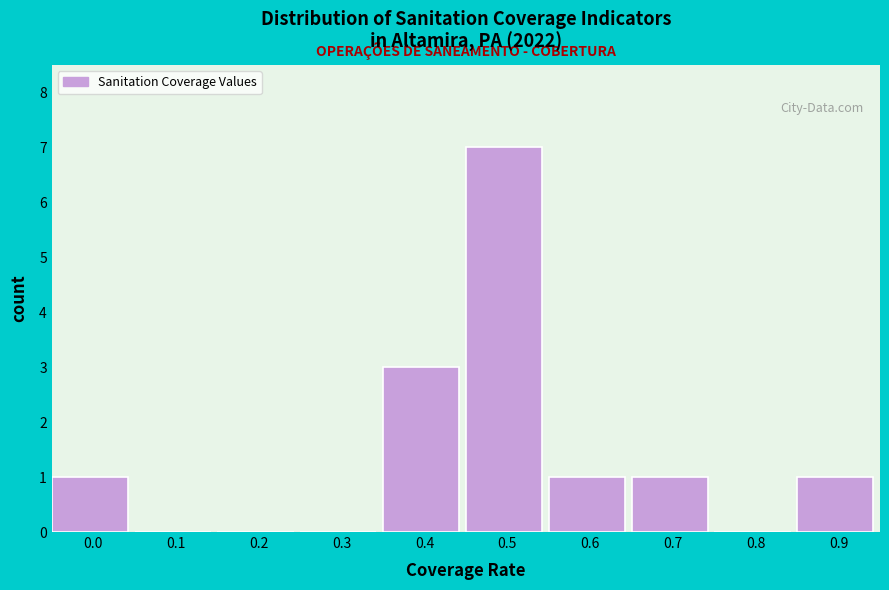

Reading left to right, what are all the values shown in this chart?

0.0=1	0.1=0	0.2=0	0.3=0	0.4=3	0.5=7	0.6=1	0.7=1	0.8=0	0.9=1